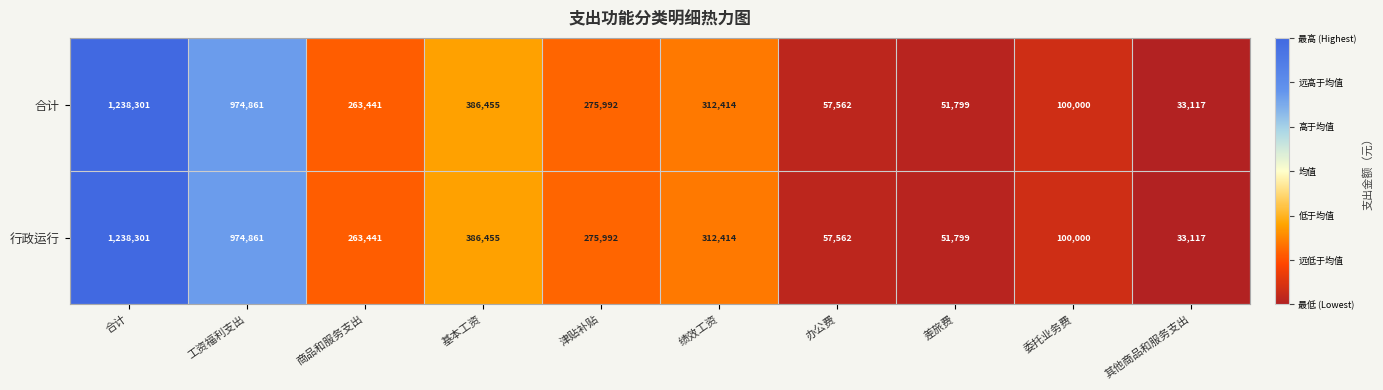

What is the greatest value displayed?

1238301